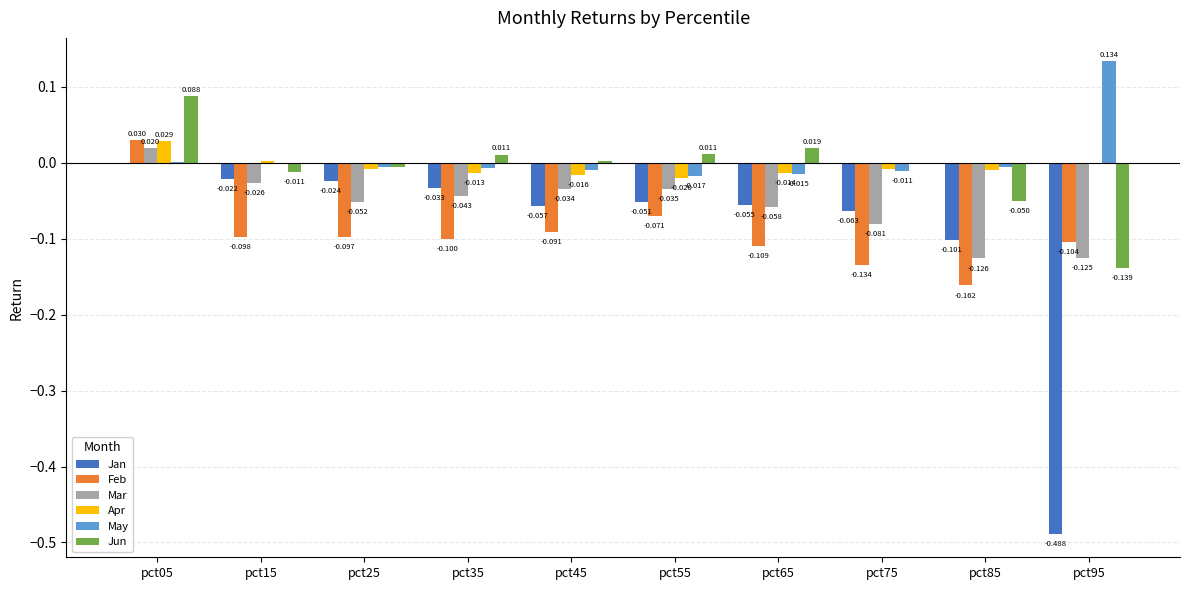

What is the sum of all Jun values?

-0.1